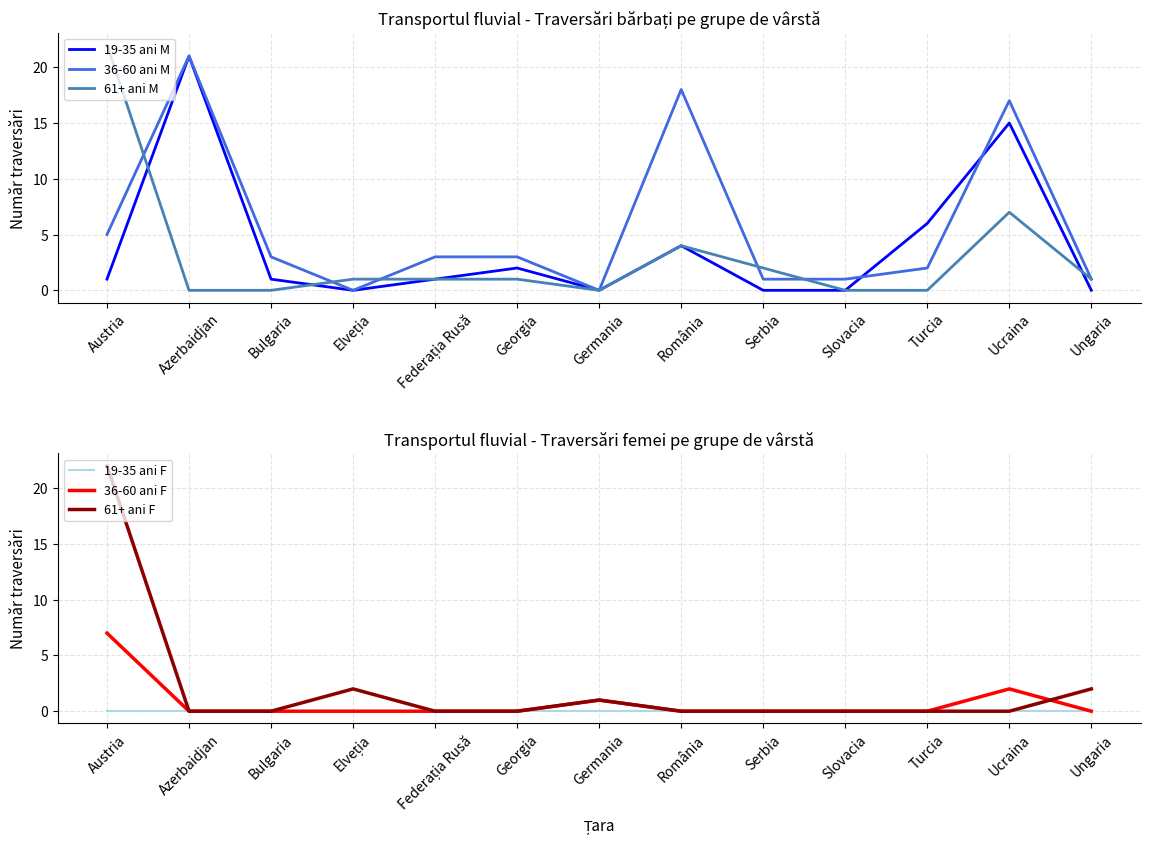

What is the greatest value displayed?

22